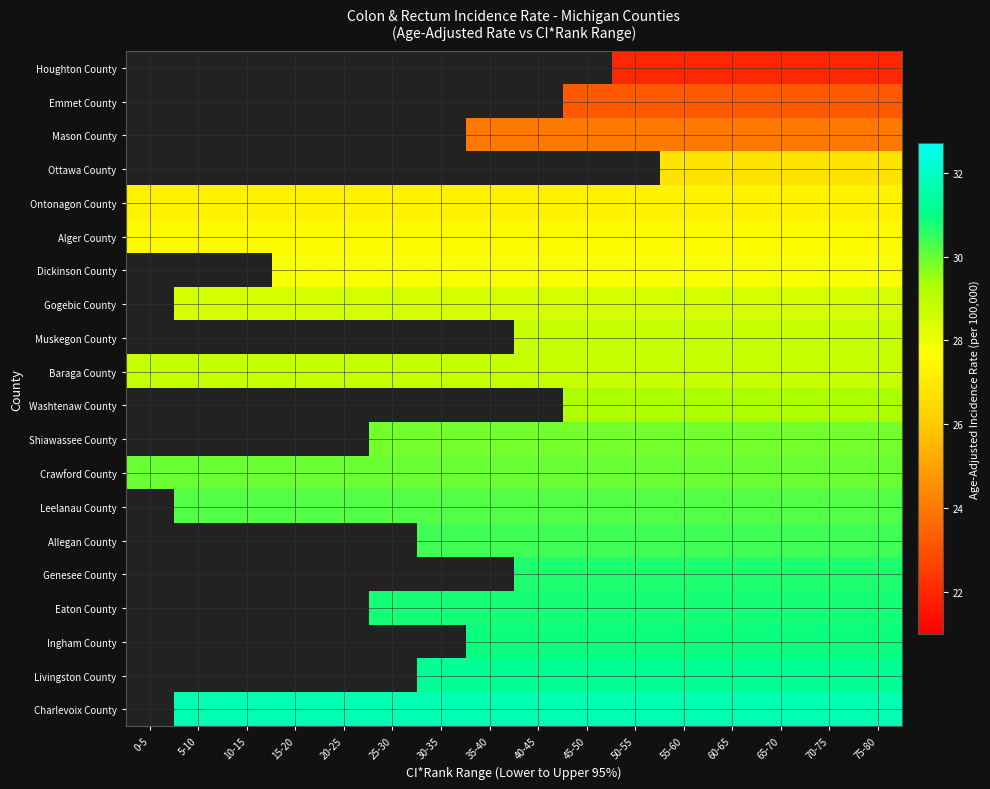

True or false: Emmet County has a value of 23.2 at 50-55.

True